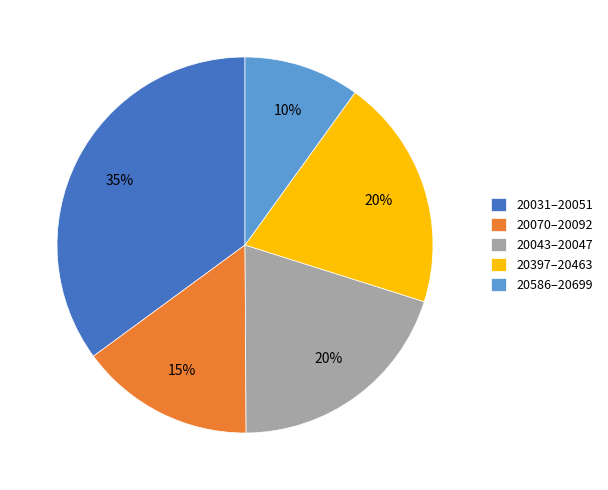

To the nearest percent, what is the average slice percentage?

20%